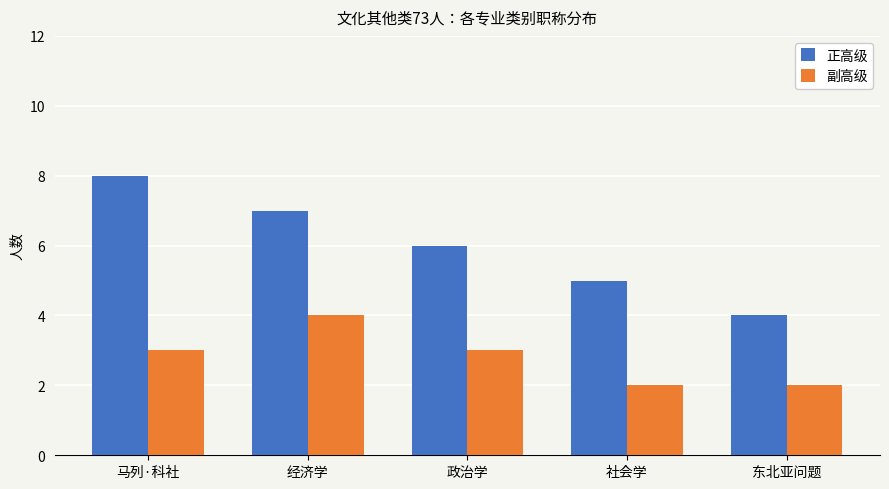

Which series has the largest range (max minus min)?

正高级